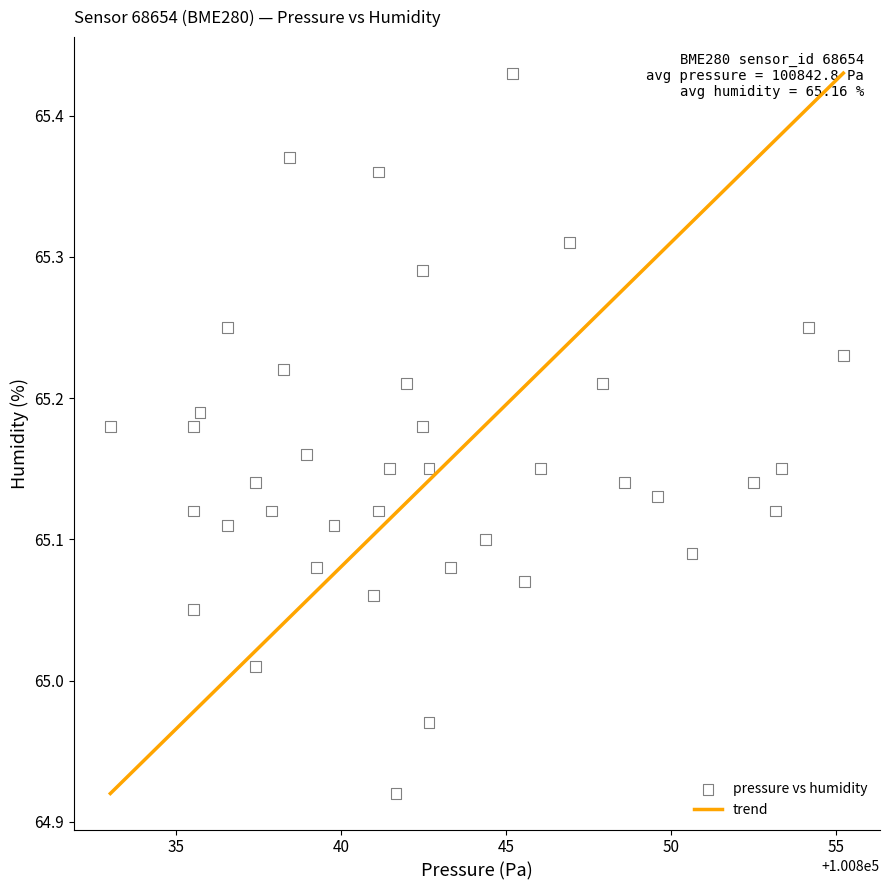

What is the range of Y values (max minus min)?

0.5